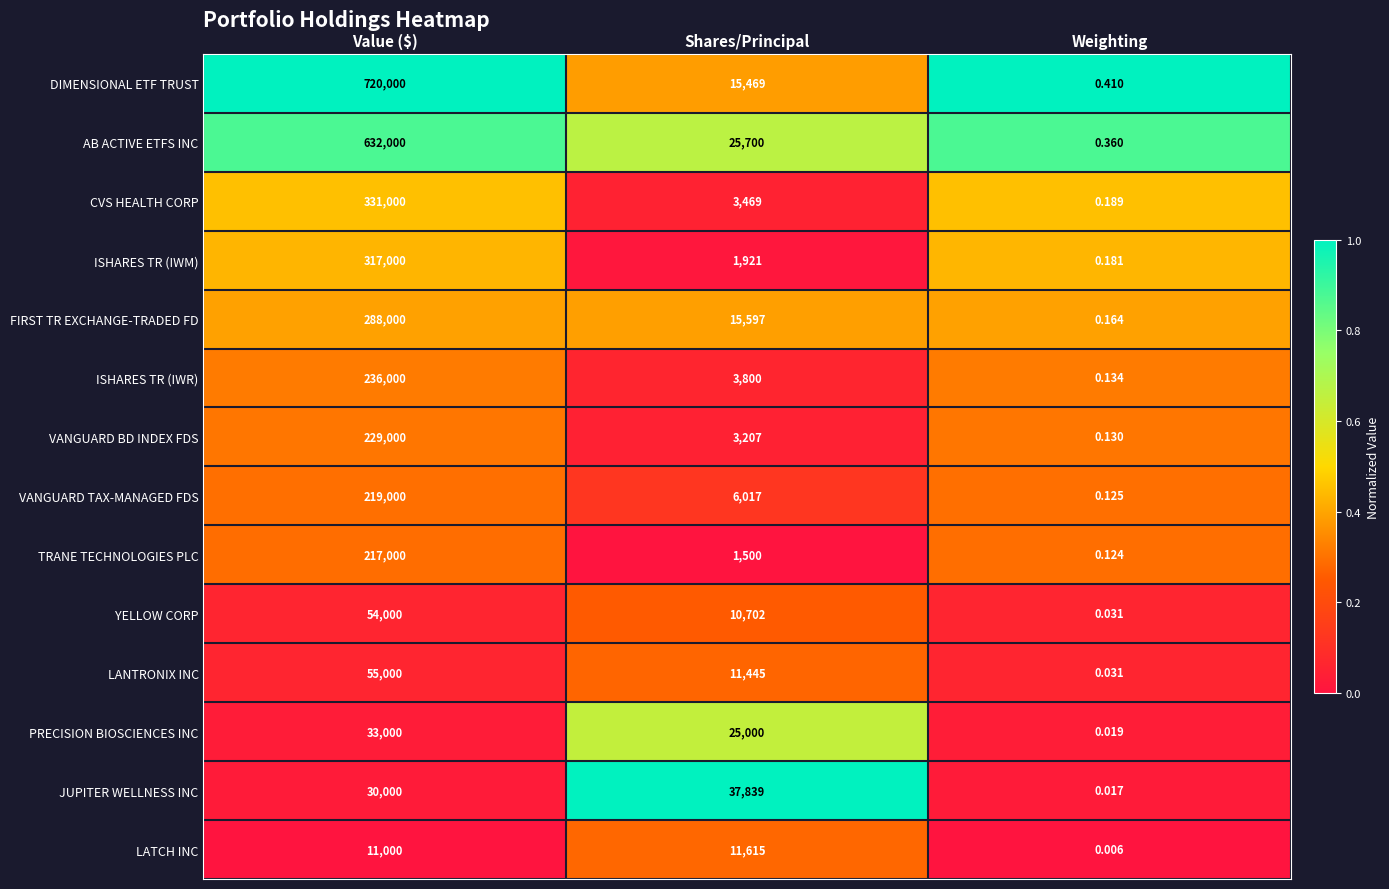

At which category is the sum across all series the highest?

Value ($)